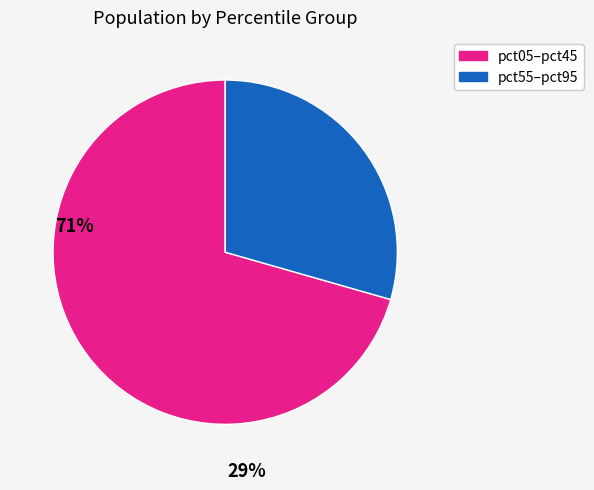

Count the number of slices in the pie.

2